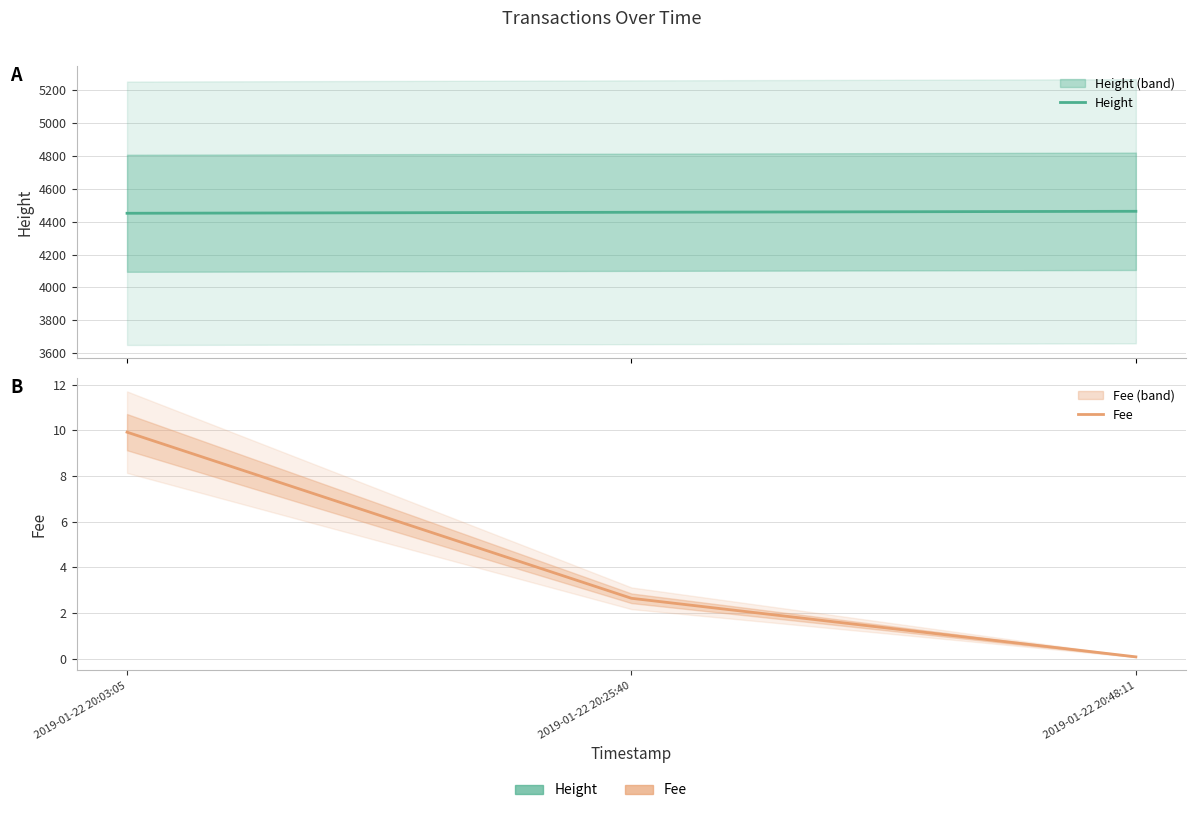

Does the chart have visible grid lines?

Yes